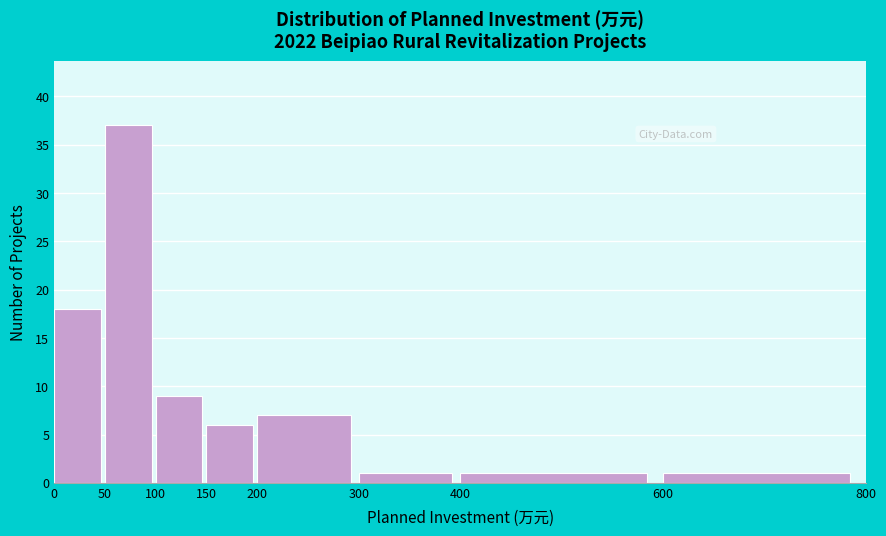

Reading left to right, list every bar in this chart as the range it spans on the x-axis followed by its height. The values are not printed on the chart, so give them approximately, as read against the axis.

0 to 50: 18
50 to 100: 37
100 to 150: 9
150 to 200: 6
200 to 300: 7
300 to 400: 1
400 to 600: 1
600 to 800: 1